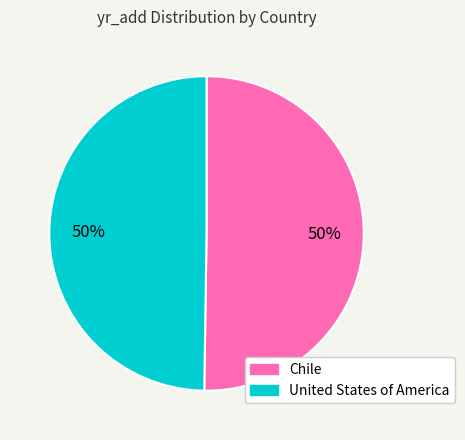

The United States of America slice represents 36% of the pie. True or false?

False